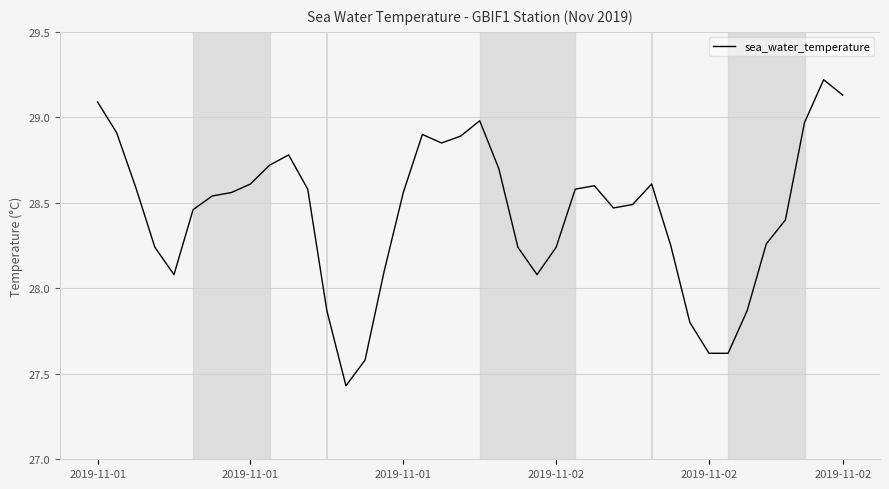

How many lines are shown in the chart?

1